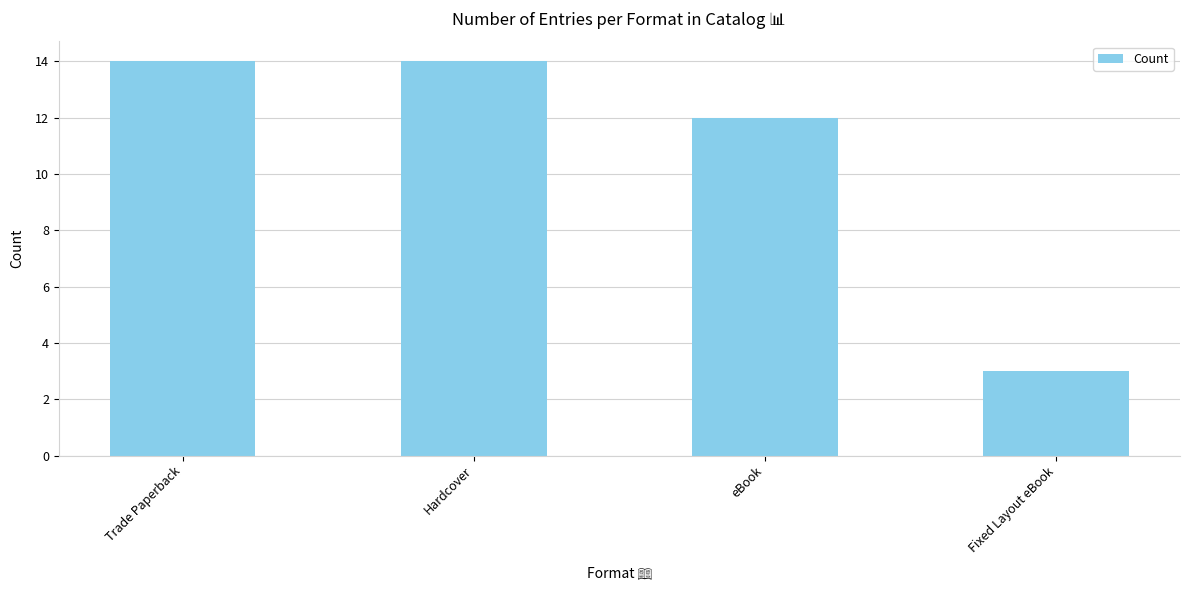

What is the label of the 1st bar from the left?

Trade Paperback